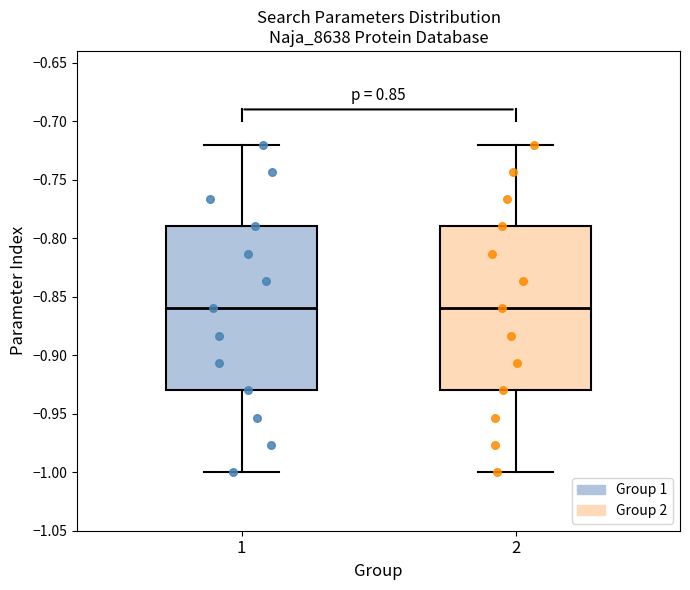

Reading left to right, transcribe this box plot: for each box, give where its median line is, the range the box spans, and where its two whiskers end, as read against the y-axis. The values are not printed on the chart, so give them approximately, as read against the axis.

1: median -0.86, box -0.93 to -0.79, whiskers -1.00 to -0.72
2: median -0.86, box -0.93 to -0.79, whiskers -1.00 to -0.72